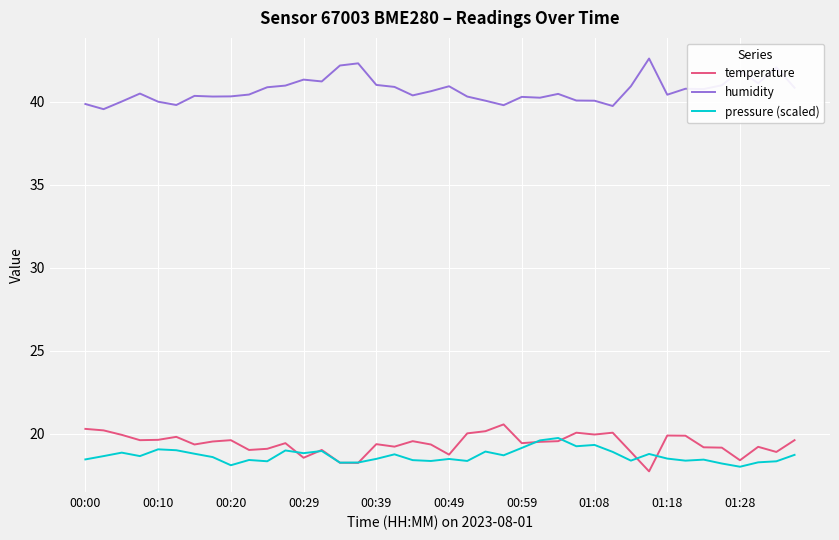

True or false: pressure (scaled) and humidity cross at least once.

False